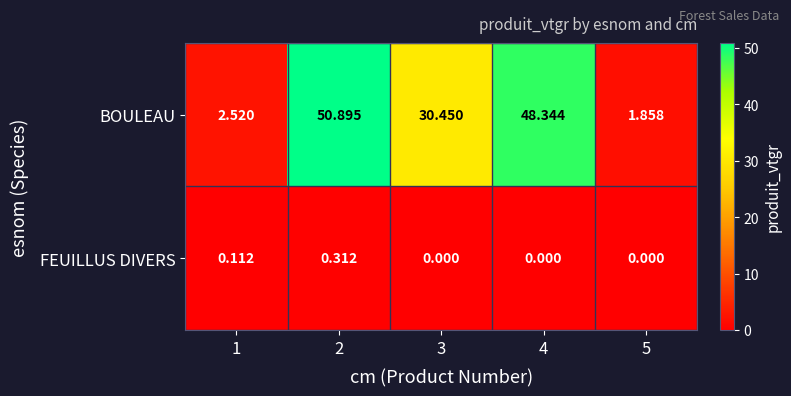

List the series in order of their peak value, highest first.

BOULEAU, FEUILLUS DIVERS